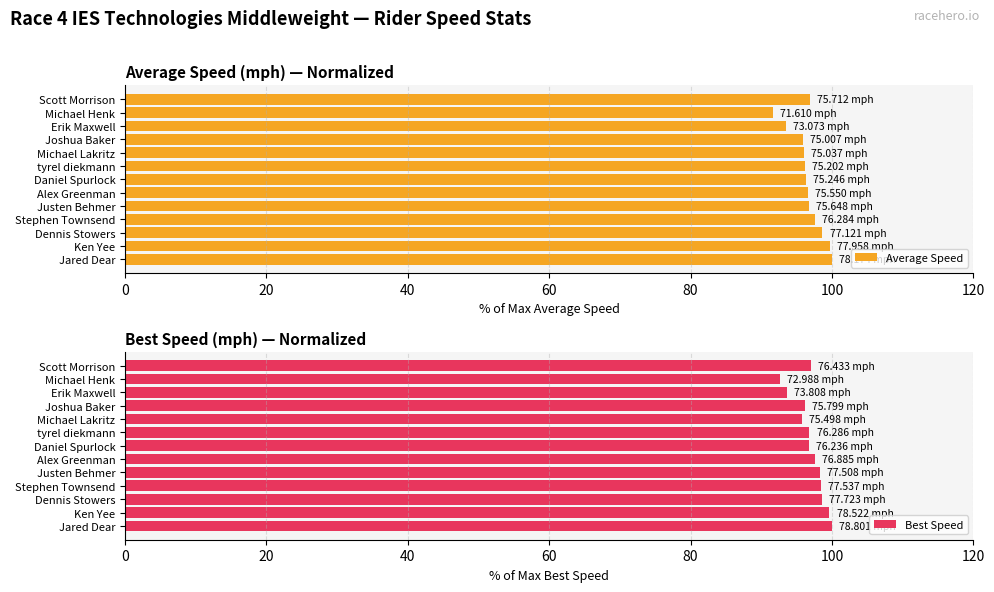

What is the difference between the maximum and minimum values in the Average Speed series?

8.4